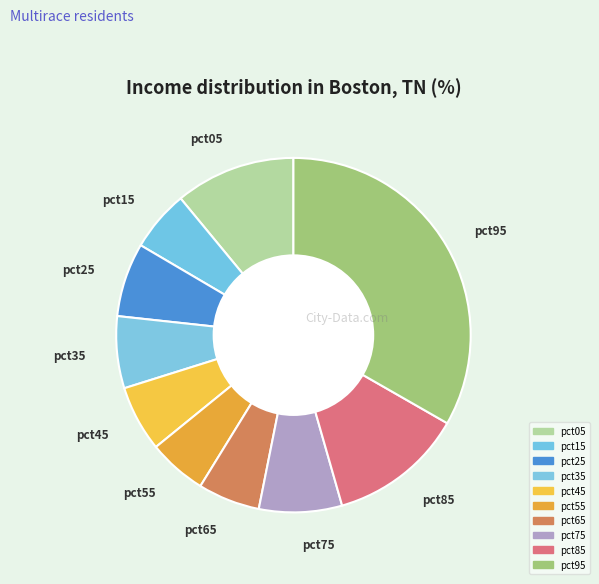

How many slices are in this pie chart?

10